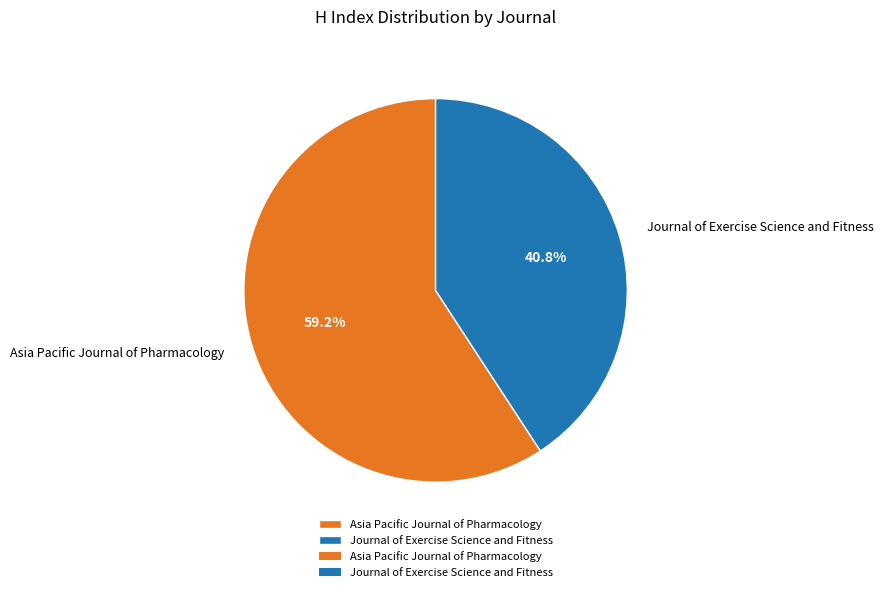

True or false: Asia Pacific Journal of Pharmacology accounts for 66% of the total.

False